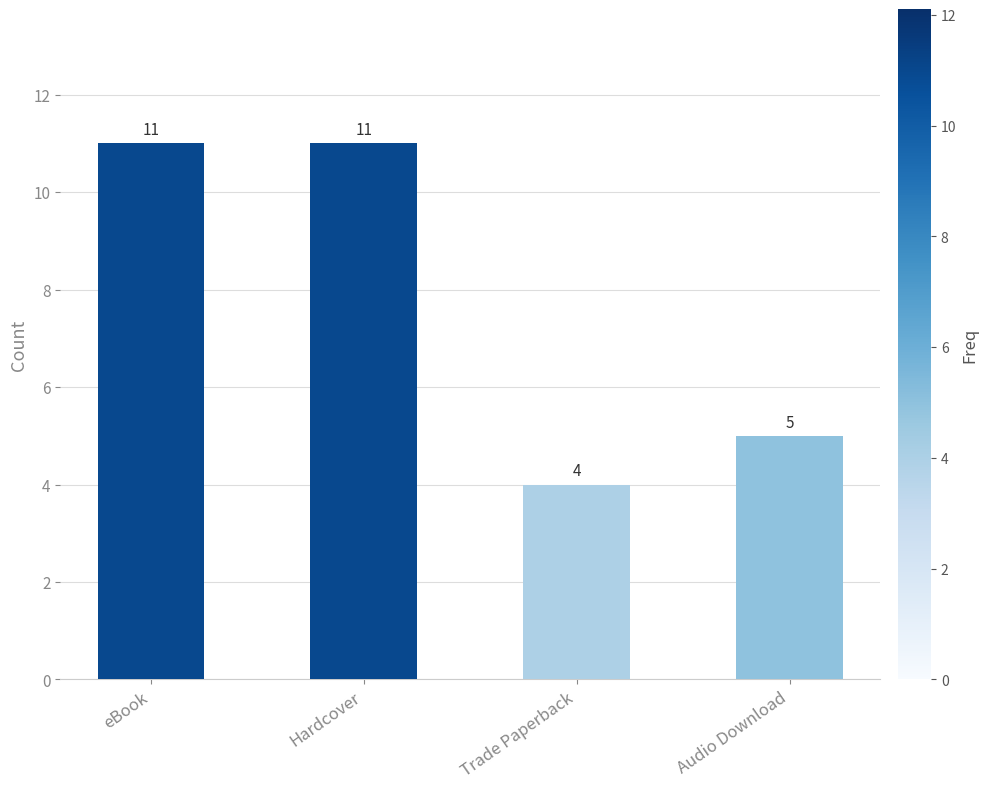

What is the difference between the maximum and minimum values?

7